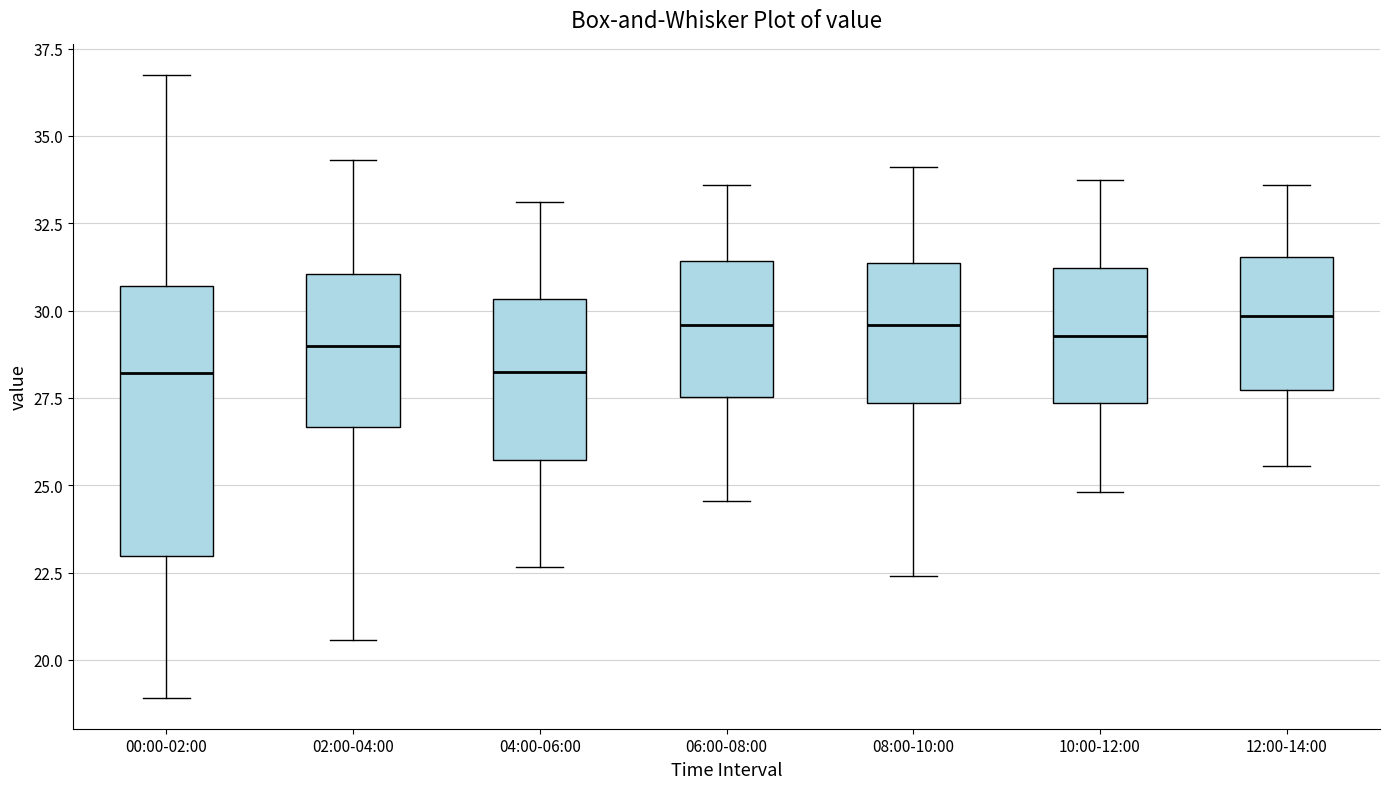

Reading left to right, transcribe this box plot: for each box, give where its median line is, the range the box spans, and where its two whiskers end, as read against the y-axis. The values are not printed on the chart, so give them approximately, as read against the axis.

00:00-02:00: median 28.0, box 23.0 to 30.5, whiskers 19.0 to 37.0
02:00-04:00: median 29.0, box 26.5 to 31.0, whiskers 20.5 to 34.5
04:00-06:00: median 28.5, box 25.5 to 30.5, whiskers 22.5 to 33.0
06:00-08:00: median 29.5, box 27.5 to 31.5, whiskers 24.5 to 33.5
08:00-10:00: median 29.5, box 27.5 to 31.5, whiskers 22.5 to 34.0
10:00-12:00: median 29.5, box 27.5 to 31.0, whiskers 25.0 to 34.0
12:00-14:00: median 30.0, box 27.5 to 31.5, whiskers 25.5 to 33.5